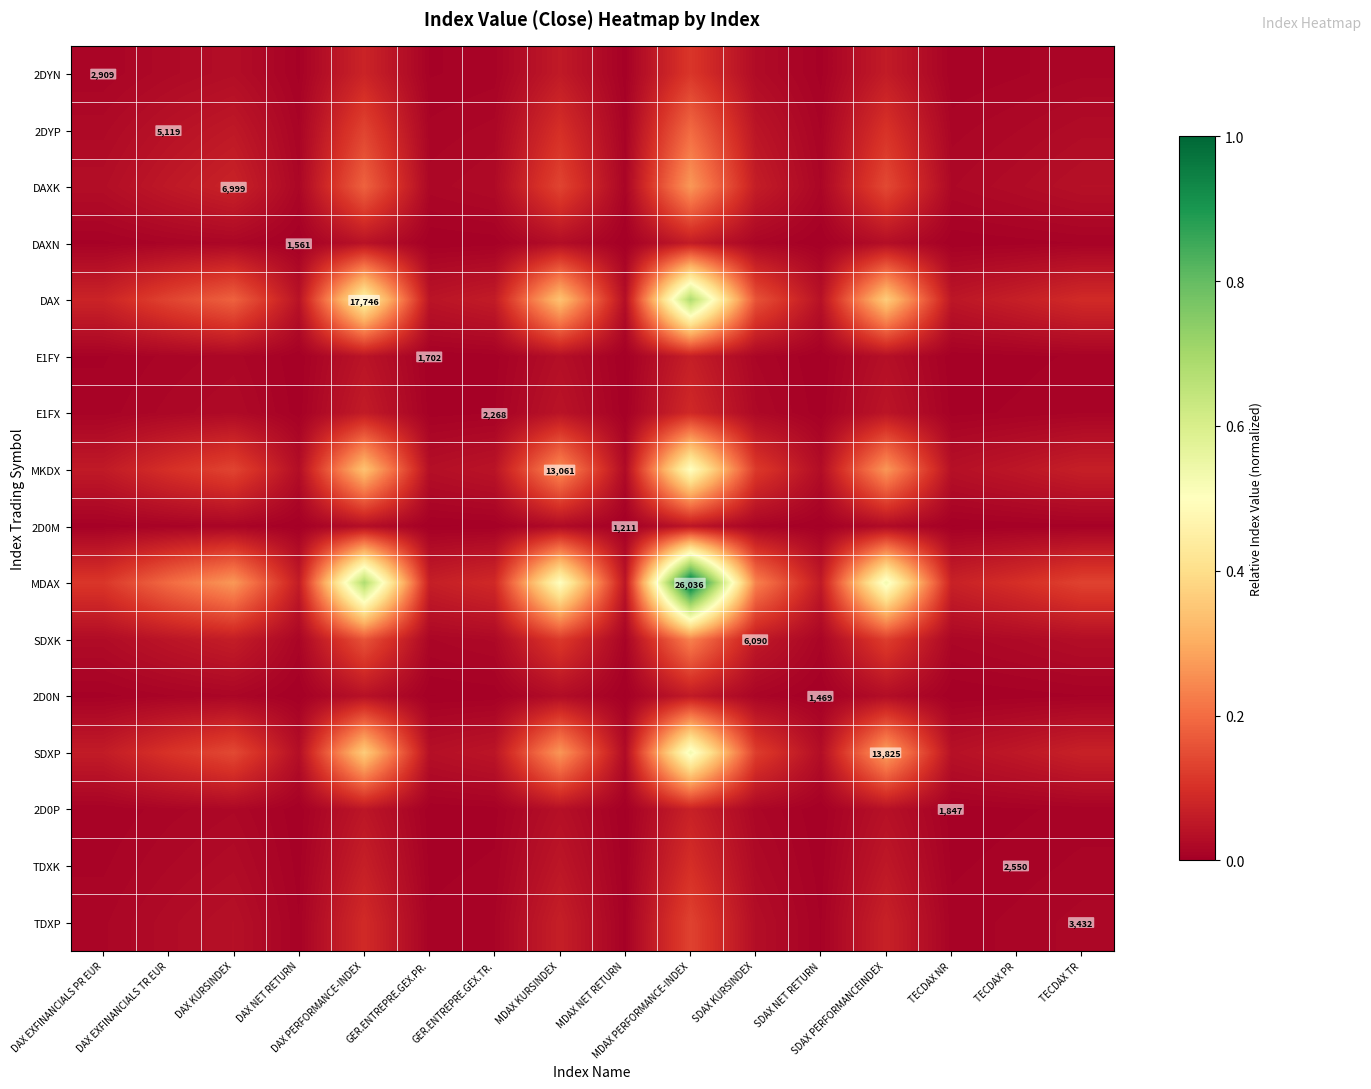

How many distinct data groups are displayed?

16